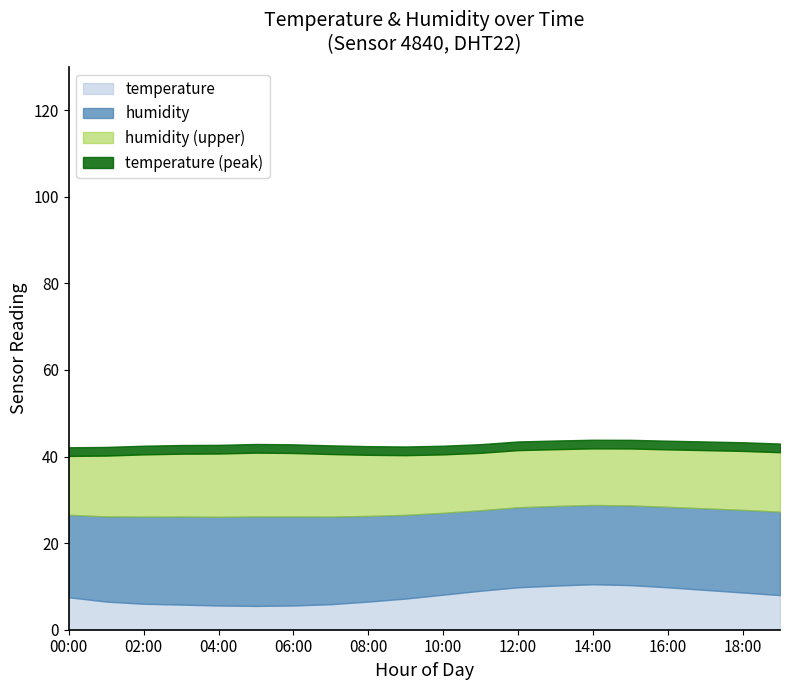

What is the difference between the maximum and minimum values in the temperature series?

5.0